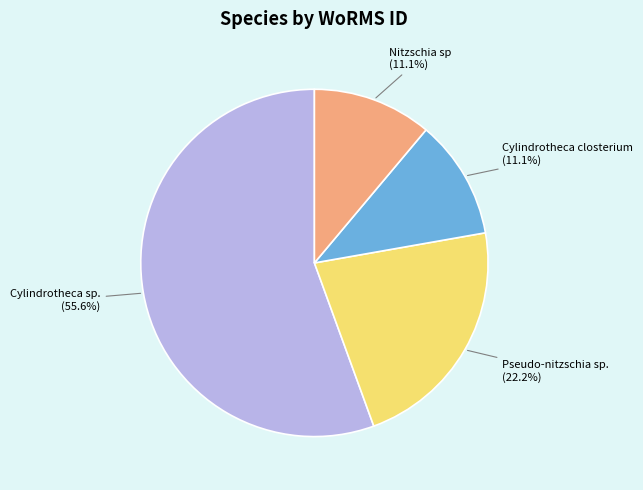

Is there any slice that represents more than half of the pie?

Yes